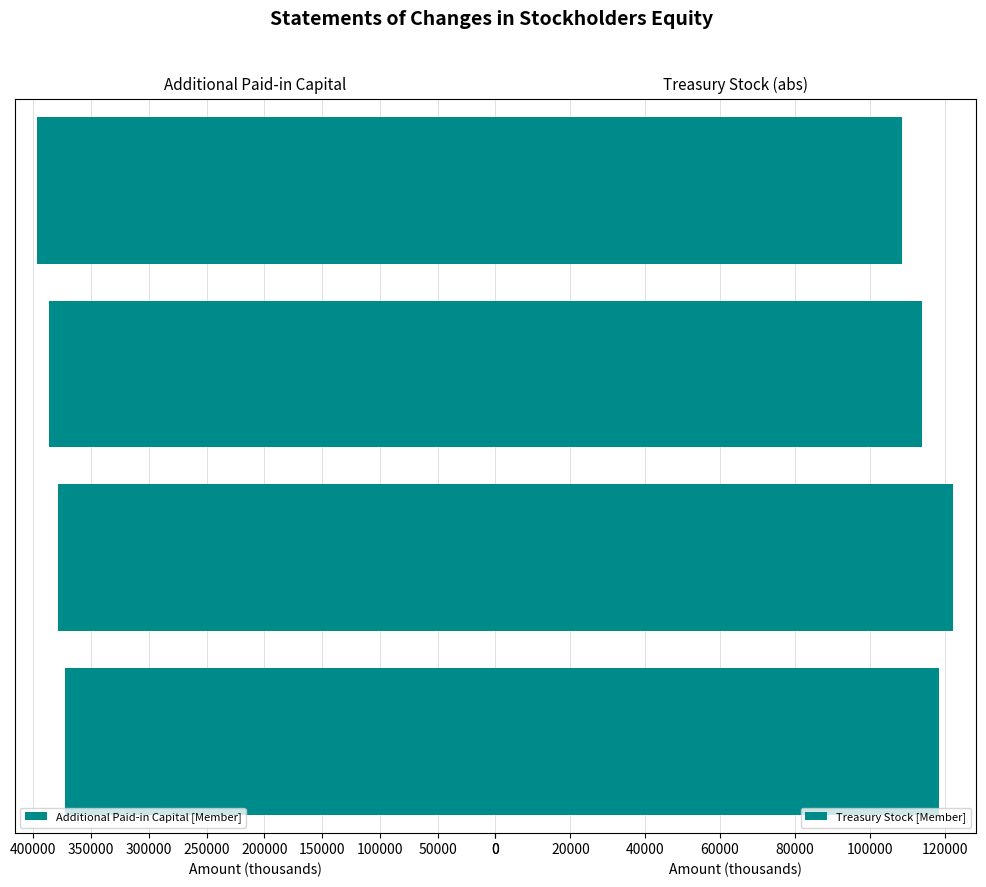

What are all the series names shown in the legend?

Additional Paid-in Capital [Member], Treasury Stock [Member]